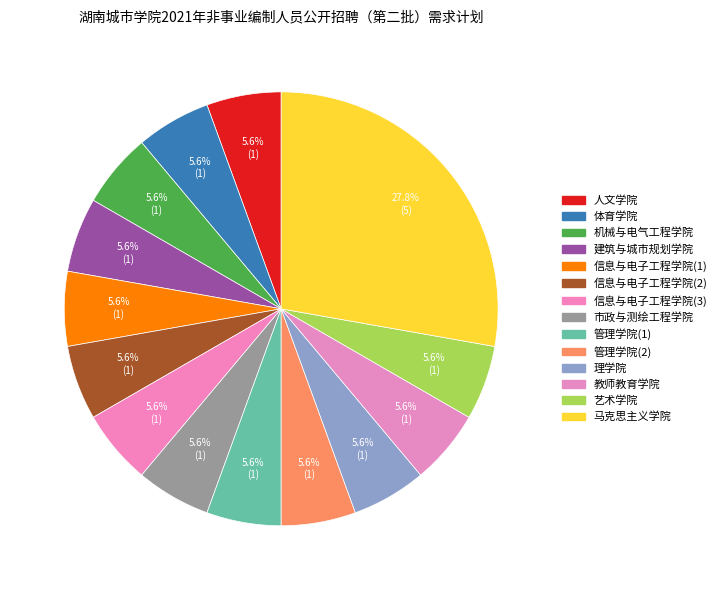

How many slices are in this pie chart?

14